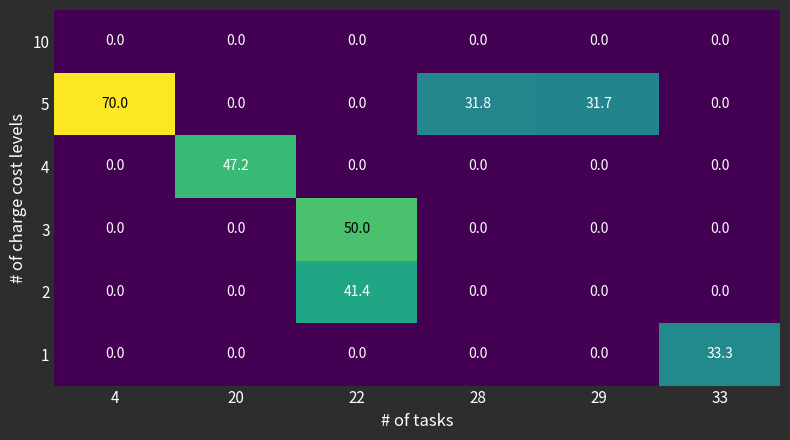

List the series in order of their peak value, highest first.

5, 3, 4, 2, 1, 10